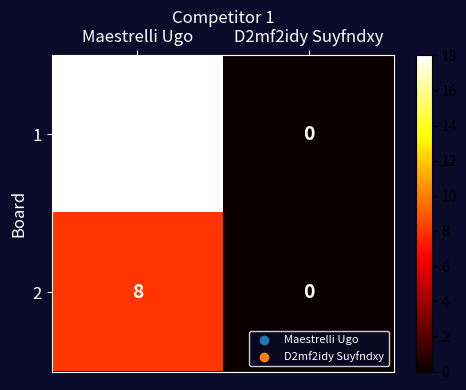

Reading left to right, extract all data points from this chart.

1: 18	0
2: 8	0